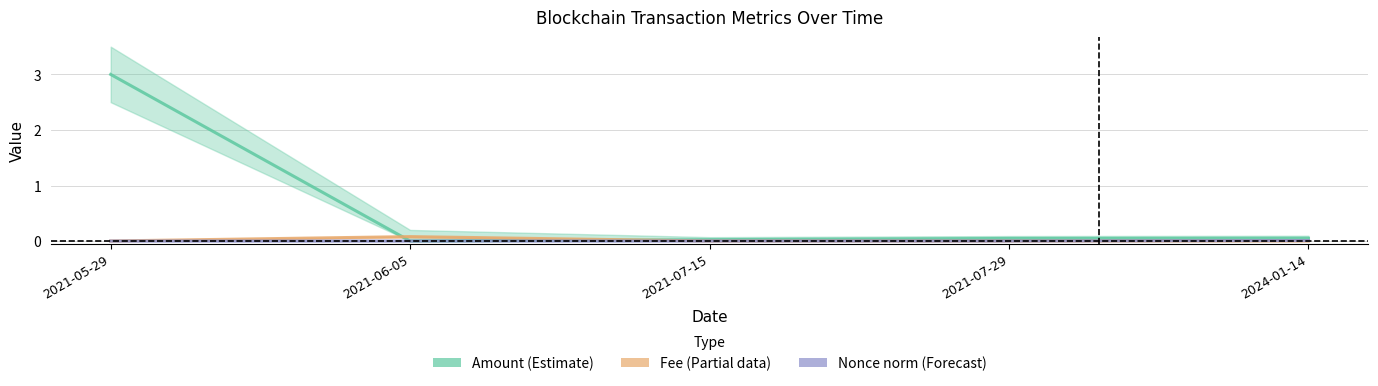

Which has a higher value, 2021-07-29 or 2021-06-05?

2021-07-29